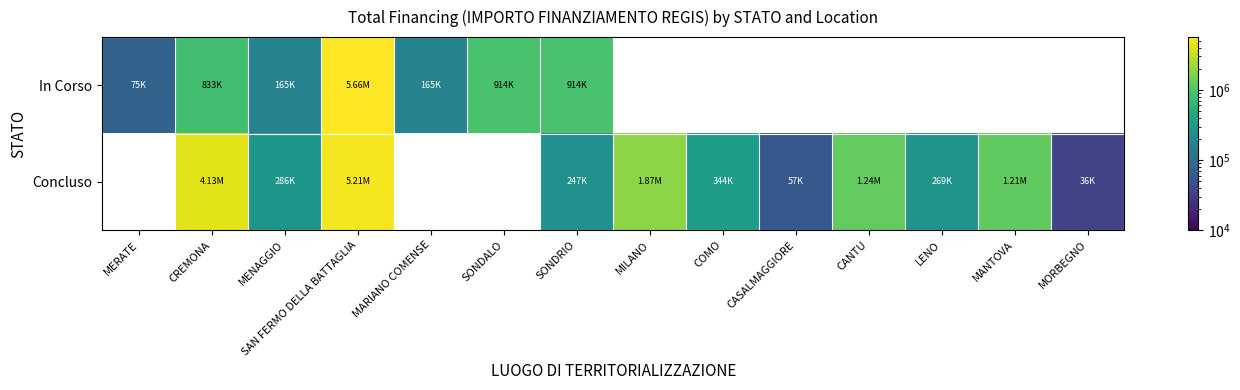

Which label corresponds to the largest value in the chart?

SAN FERMO DELLA BATTAGLIA